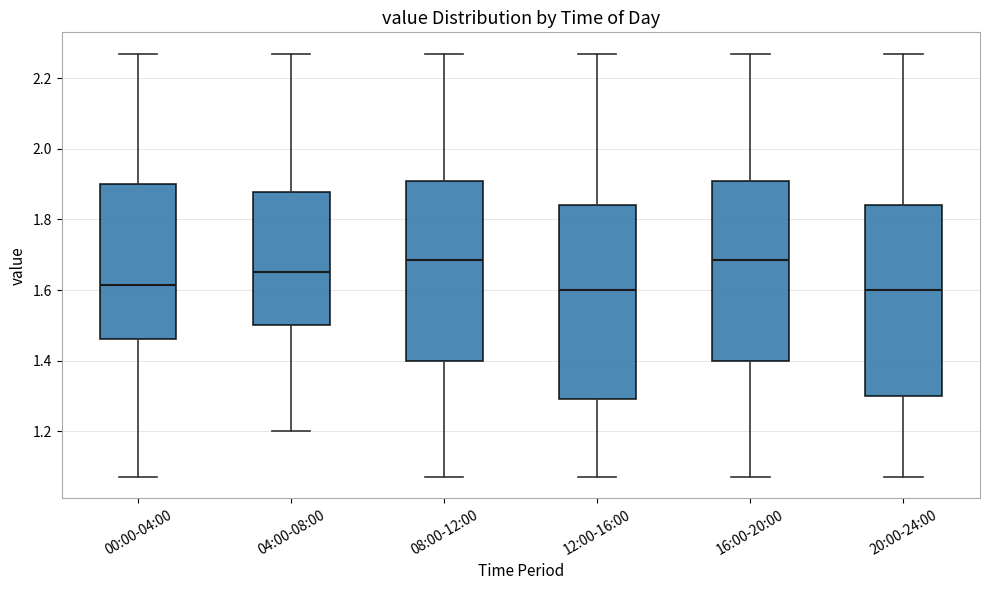

Where is the lower edge of the box for 20:00-24:00 on the y-axis? The values are not printed on the chart, so give them approximately, as read against the axis.

1.30